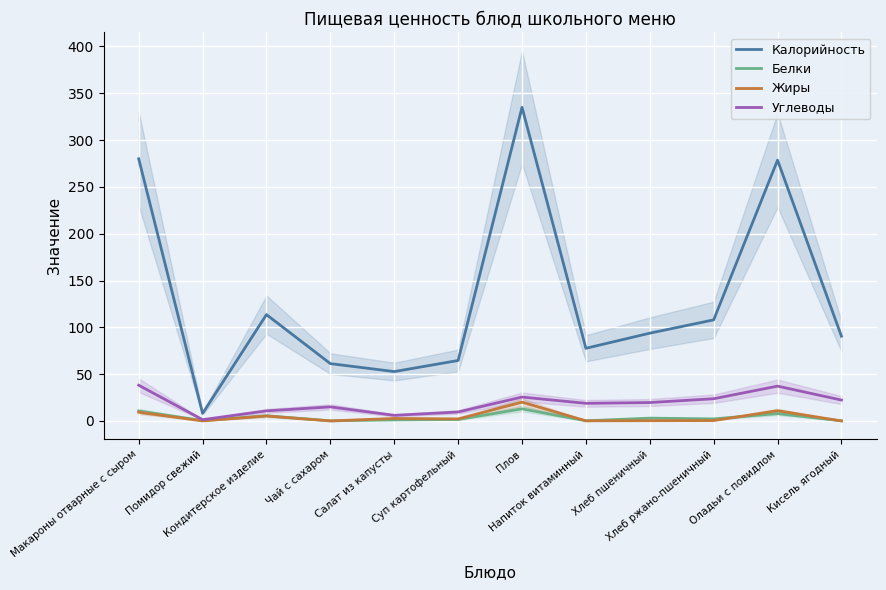

True or false: Белки has a value of 10.7 at Макароны отварные с сыром.

True